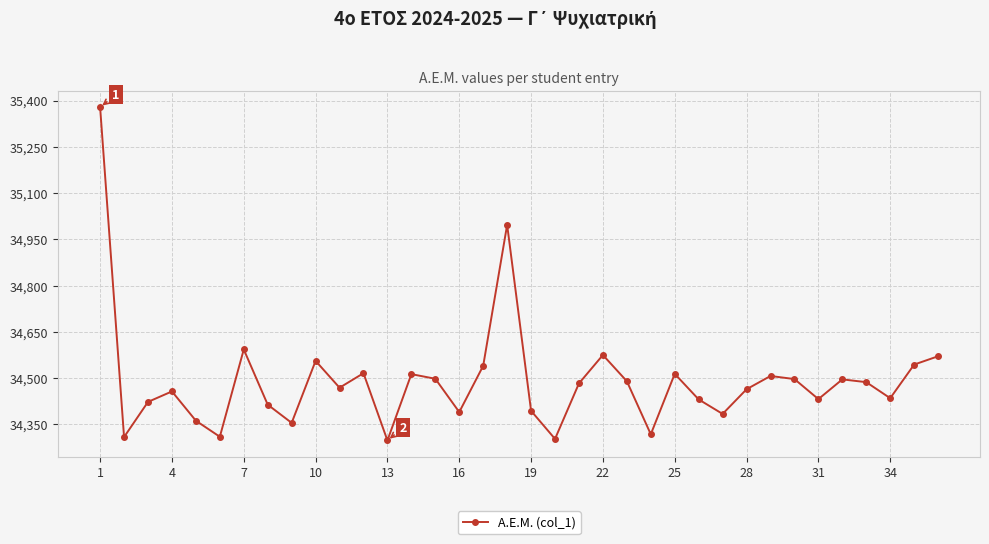

What is the sum of all values?

1241703